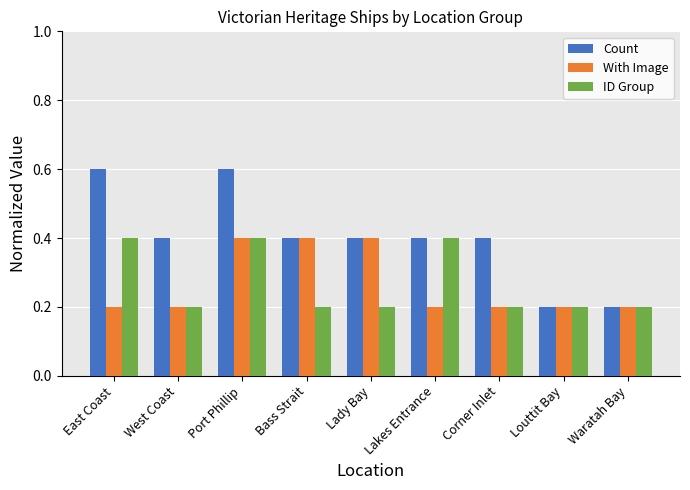

At which category is the sum across all series the highest?

Port Phillip